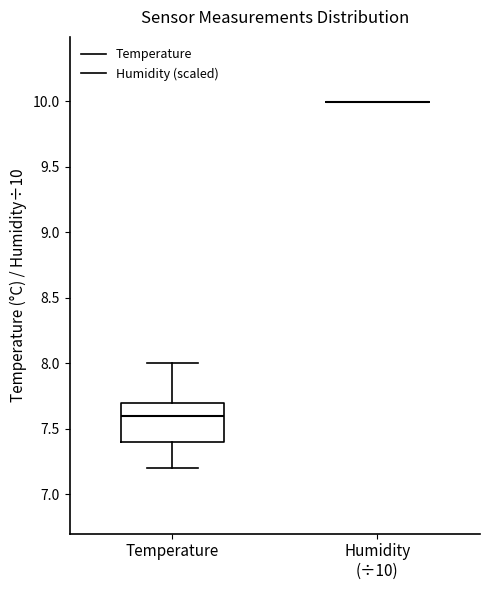

Comparing the boxes themselves (not the whiskers), which one is the tallest?

Temperature